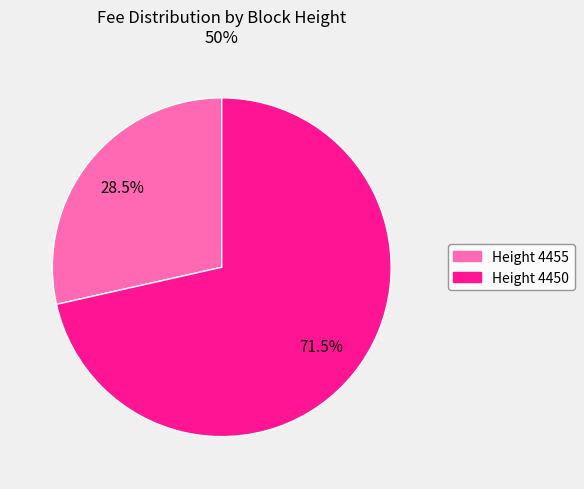

Is there a majority slice in this chart?

Yes